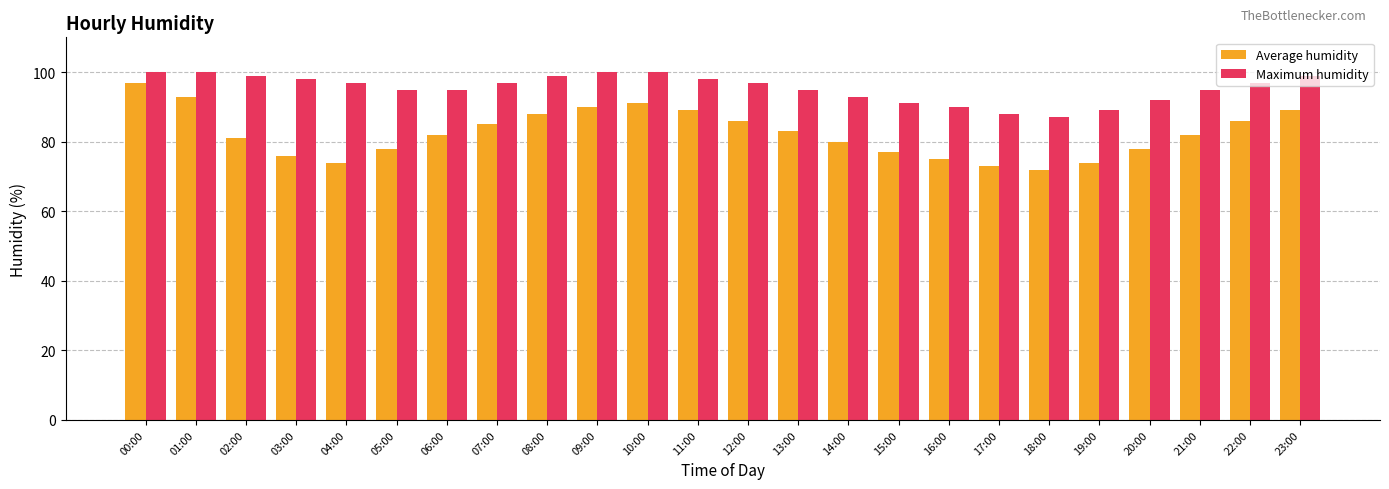

What is the total value across all series at 10:00?

191